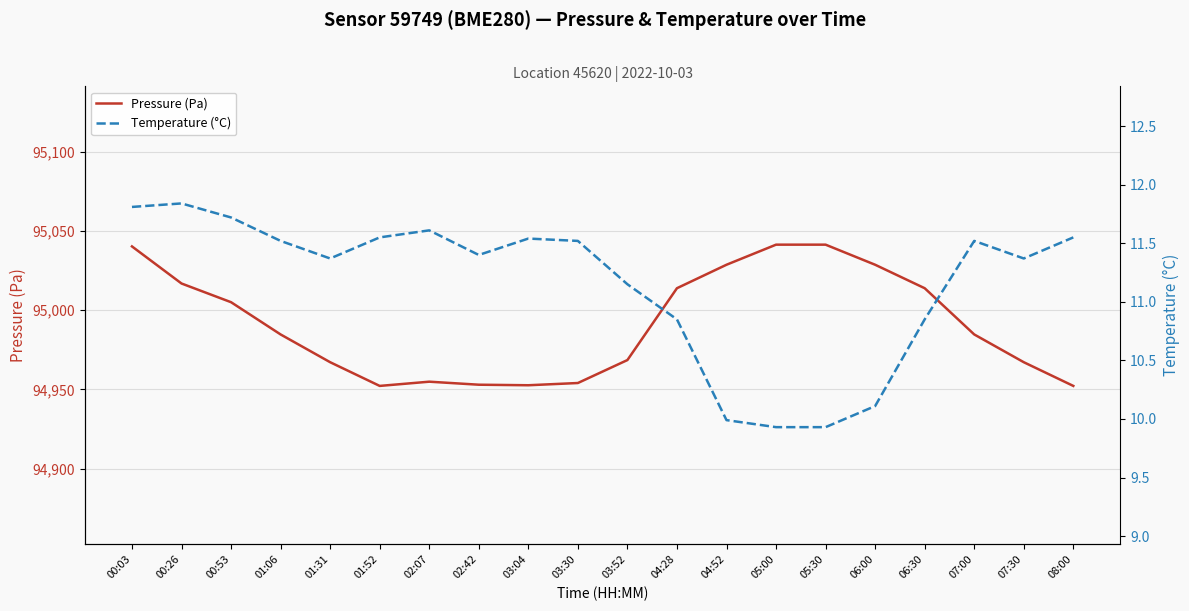

At which category does Temperature (°C) reach its first local peak?

00:26